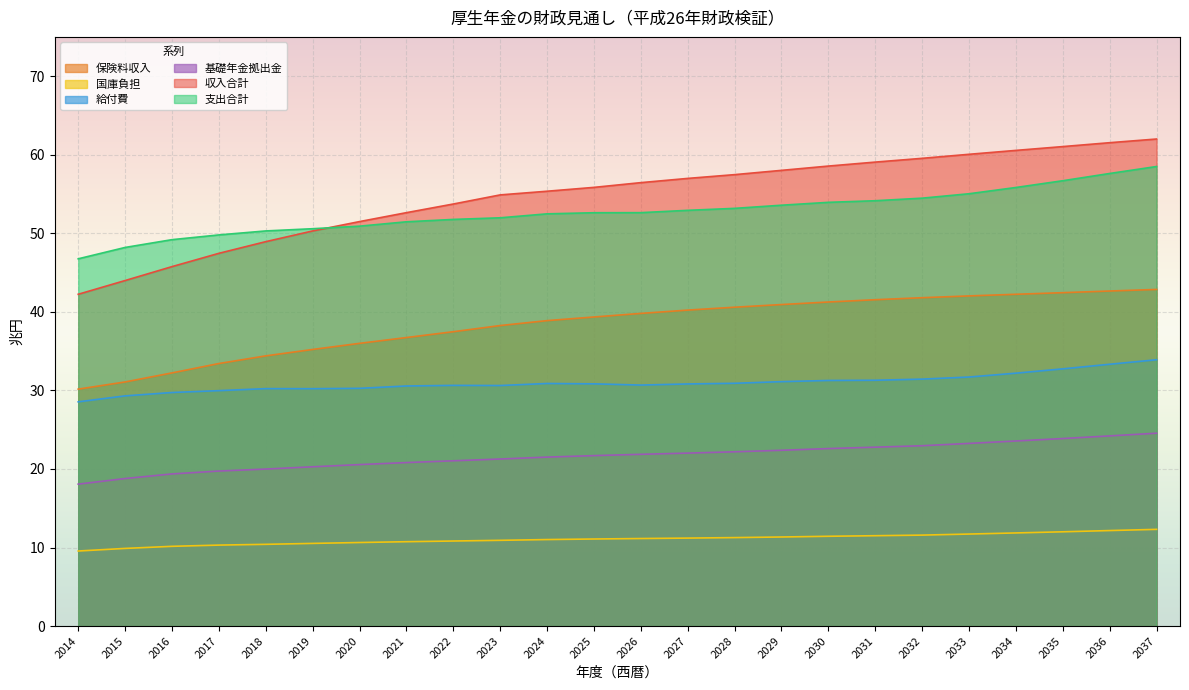

Is it true that 国庫負担 equals 12.0 at 2035?

True